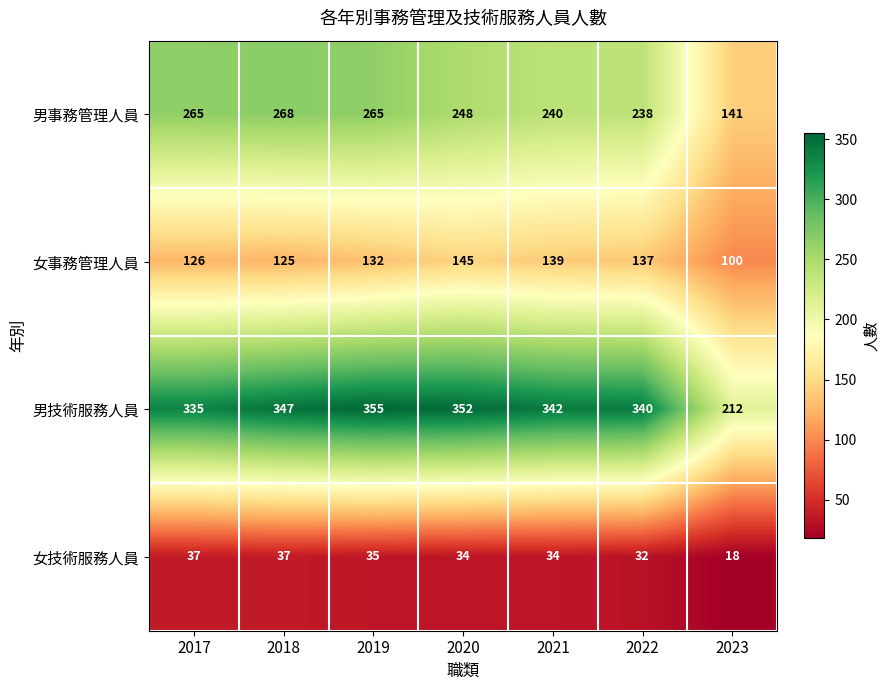

Which series changed the most between 2021 and 2023?

男技術服務人員